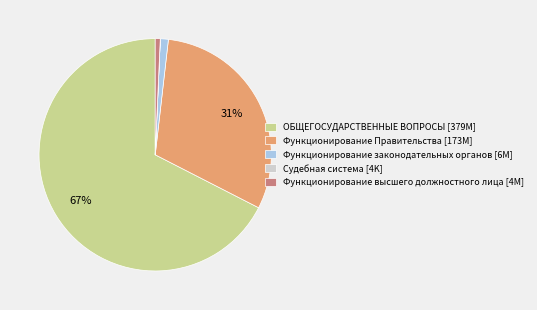

True or false: Функционирование высшего должностного лица [4M] accounts for 15% of the total.

False